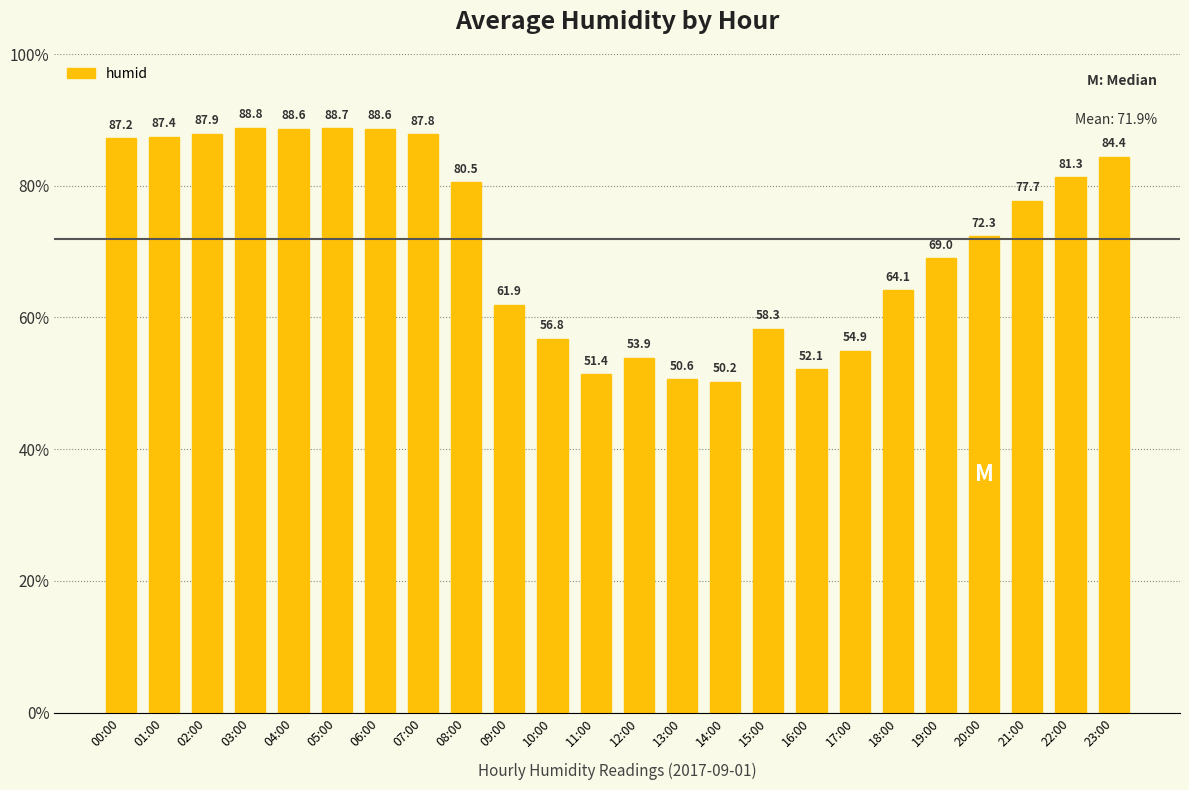

What is the change in value from 14:00 to 17:00?

+4.7